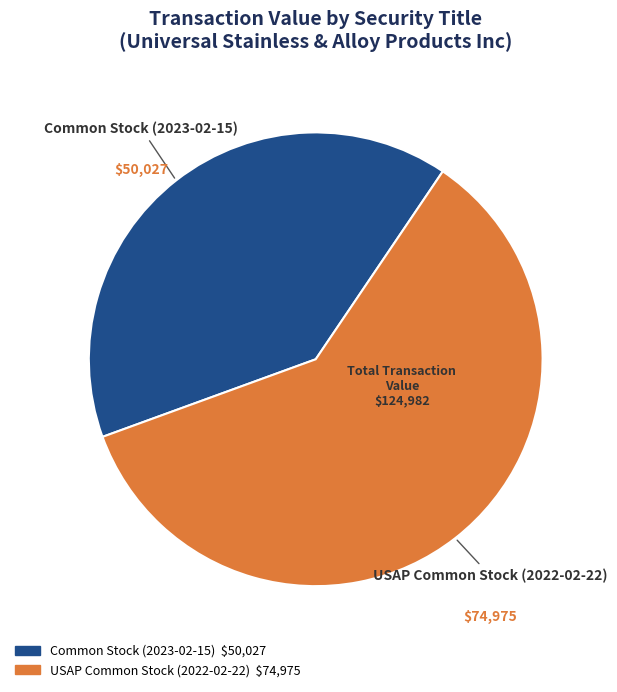

Which slice represents more than half of the pie?

USAP Common Stock (2022-02-22)